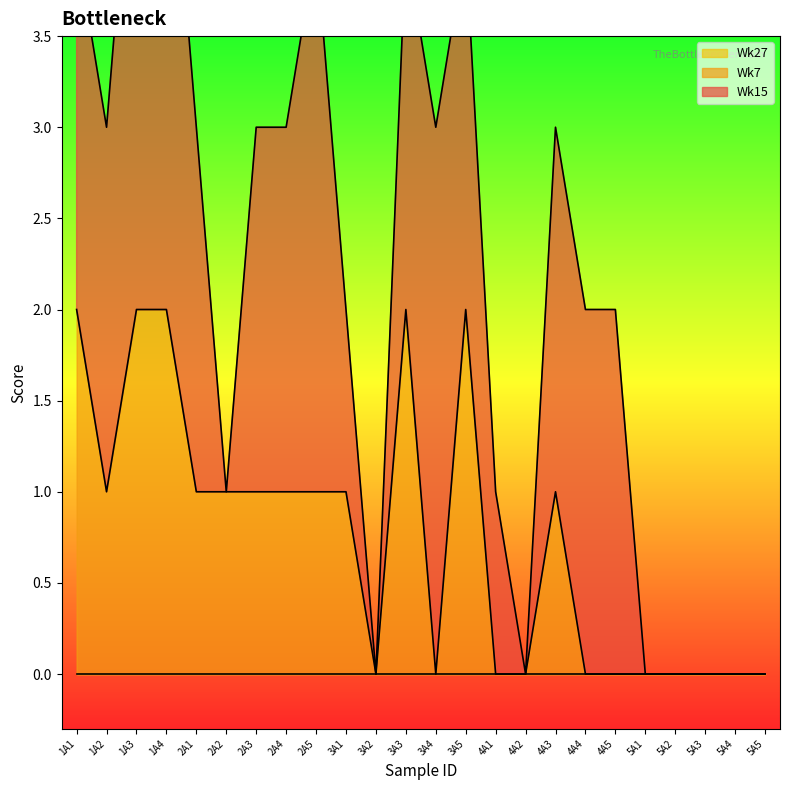

Between 5A5 and 3A4, which is larger?

3A4